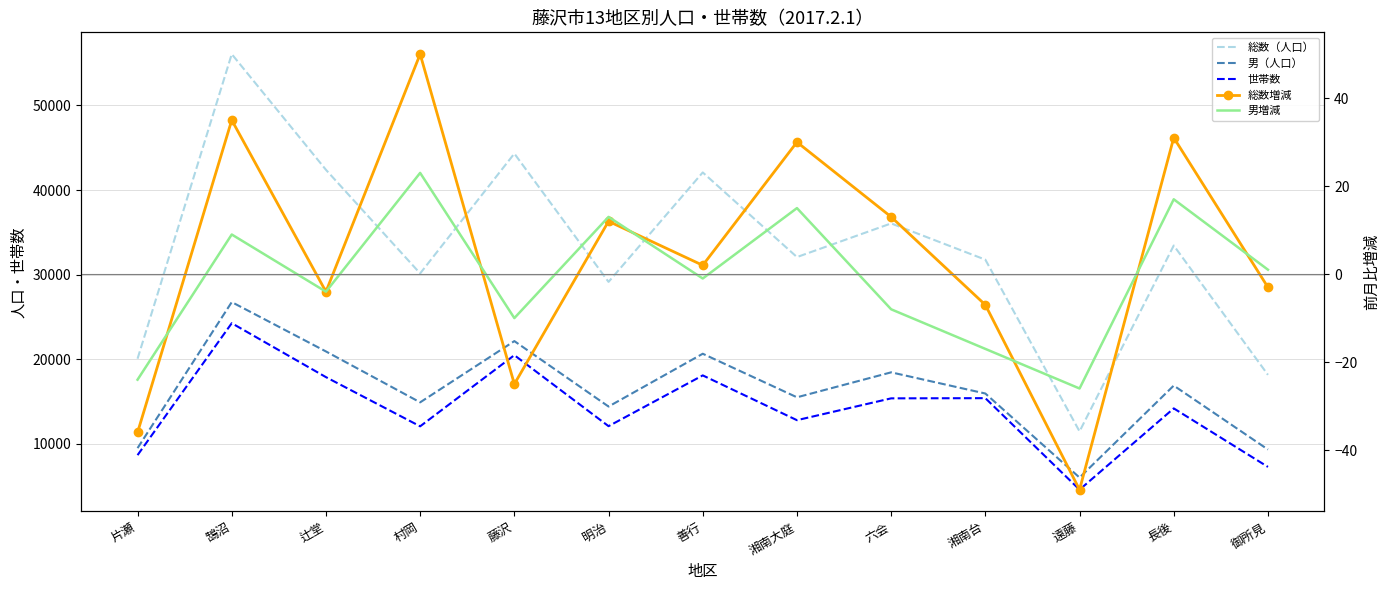

Is the value of 男（人口） at 村岡 greater than the value of 世帯数 at 明治?

Yes